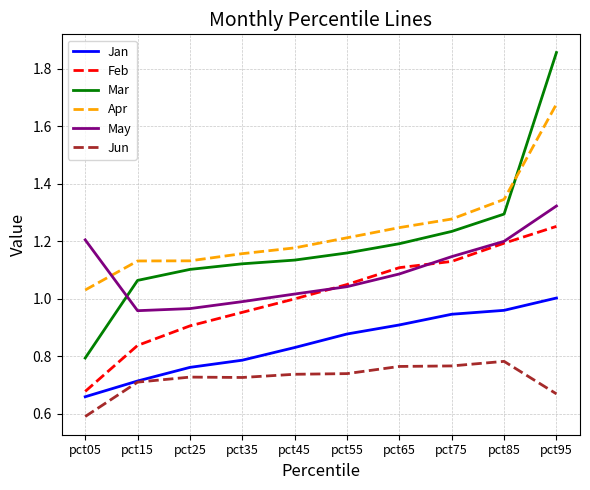

Which category has the lowest value across all series?

pct05